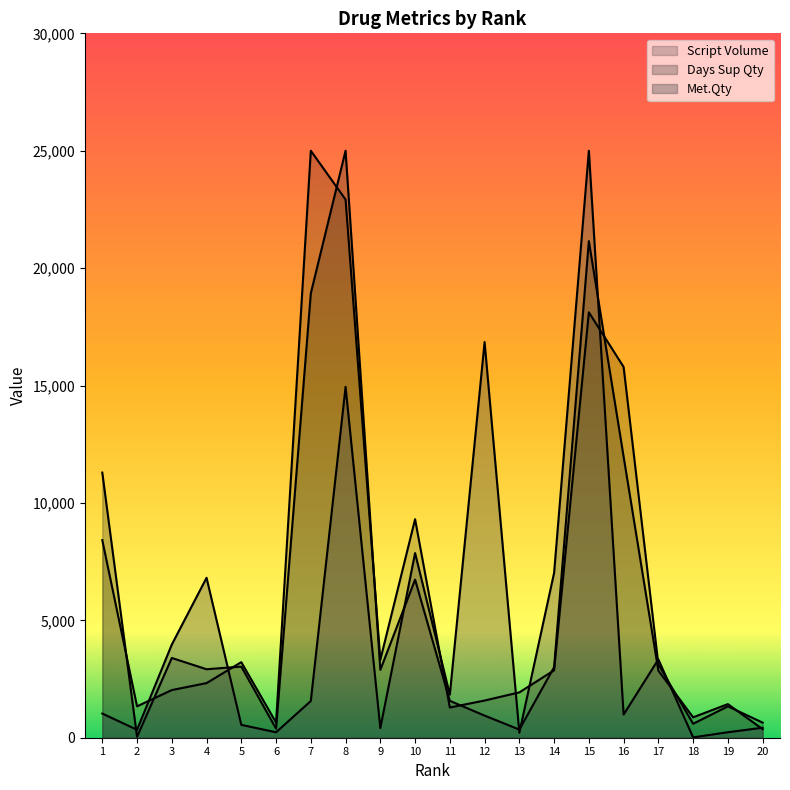

What is the total value across all series at 6?

1260.1